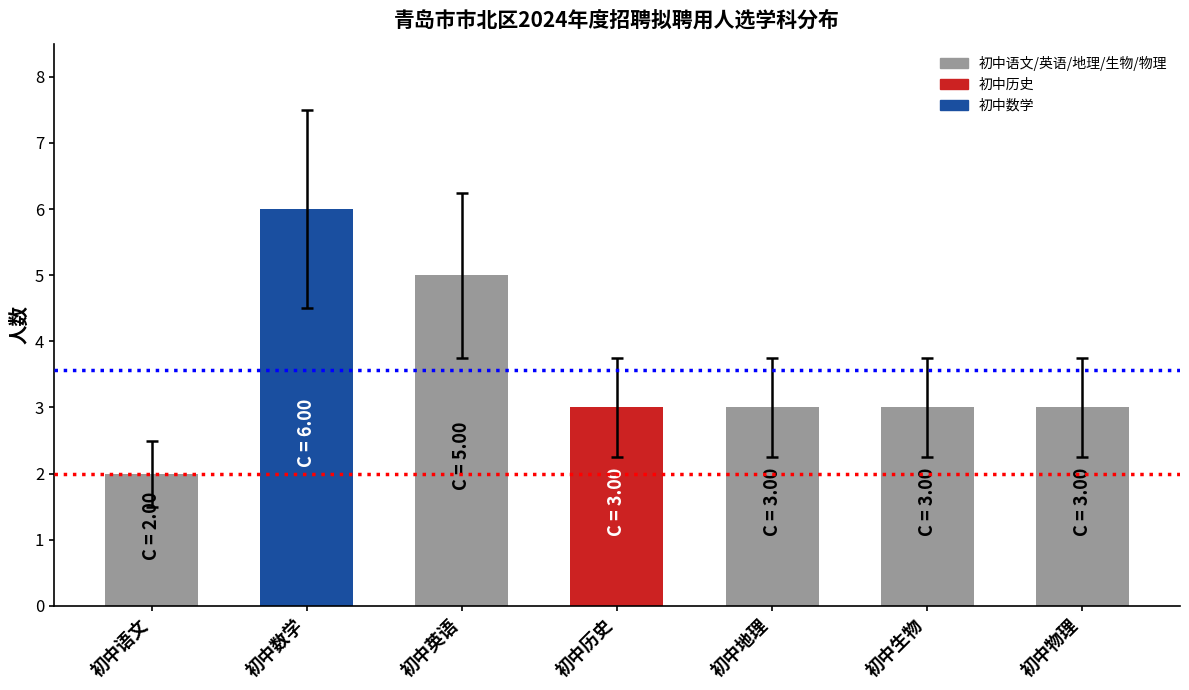

At which label does the data first exceed 3?

初中数学